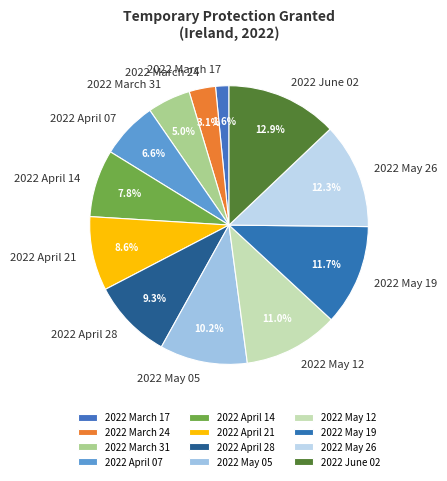

True or false: 2022 June 02 accounts for 13% of the total.

True